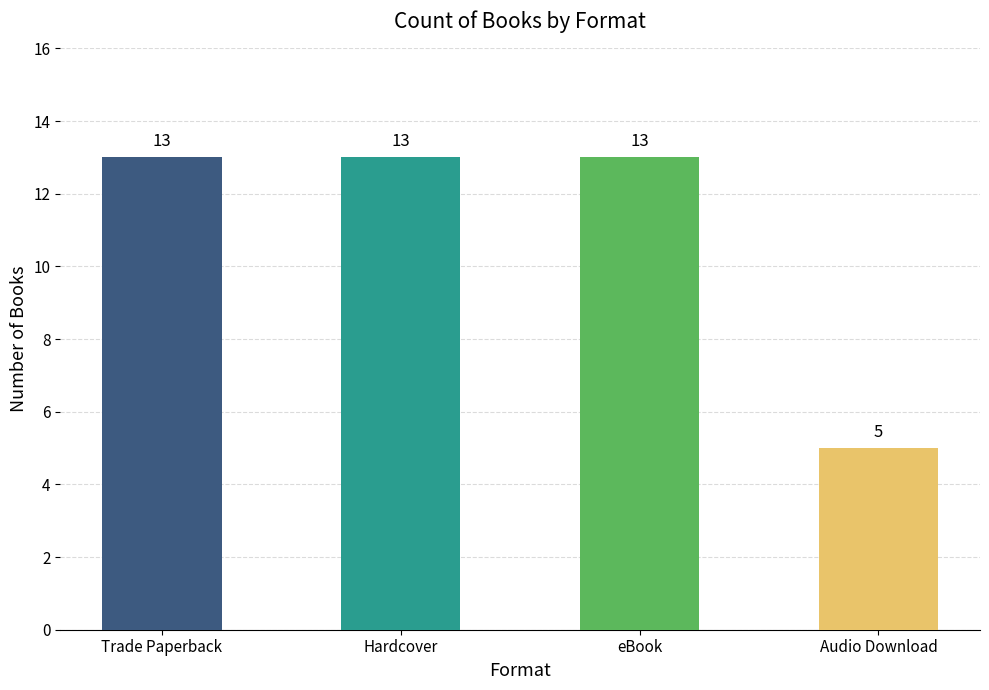

How many categories are shown in the chart?

4